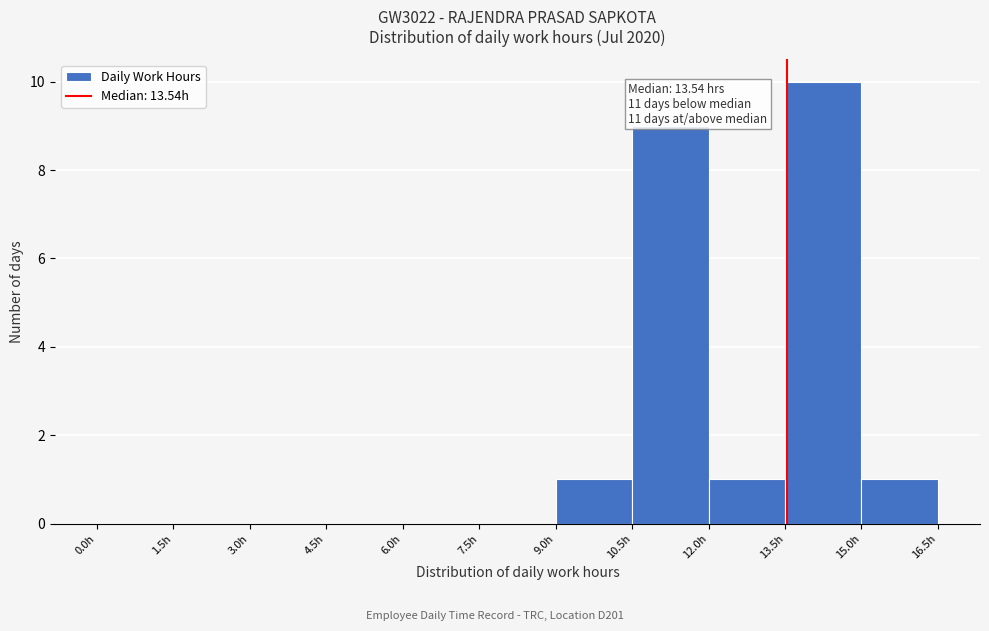

Over which range of the x-axis is the bar tallest?

13.5 to 15.0